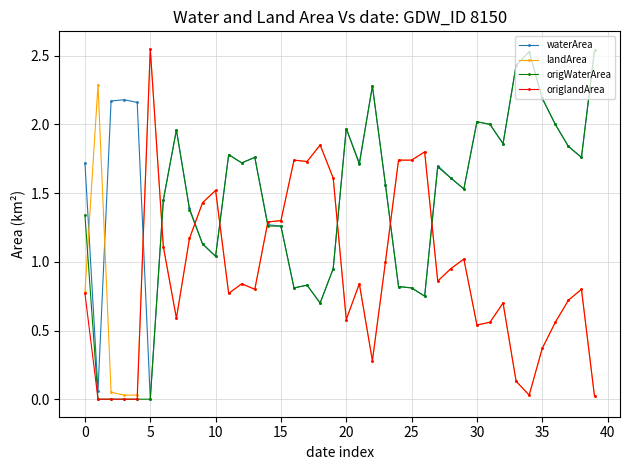

After their last crossing, which series has the higher values: origlandArea or origWaterArea?

origWaterArea